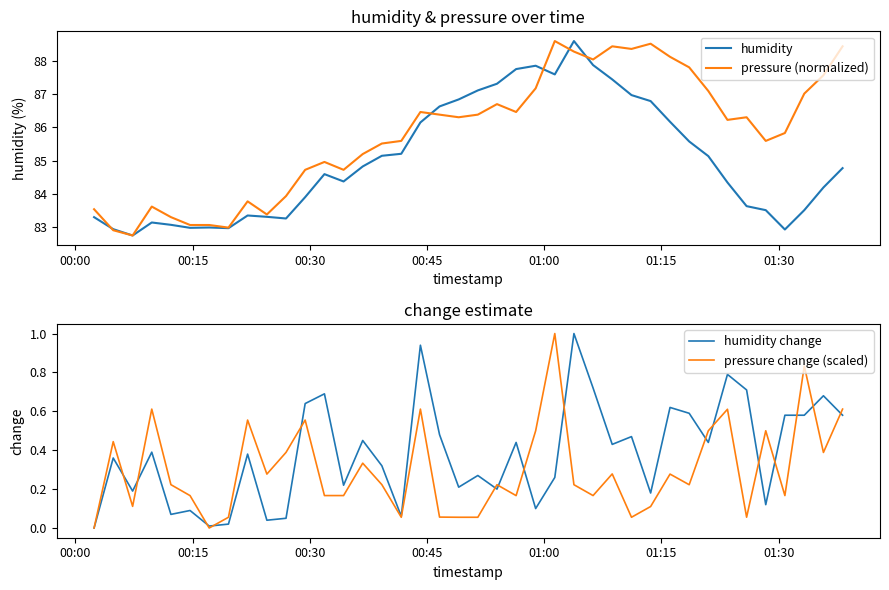

What is the maximum value for pressure (normalized)?

88.6